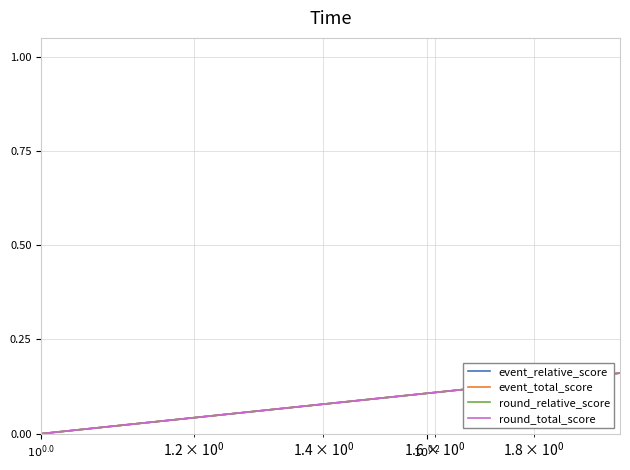

How many values in round_relative_score are above zero?

31